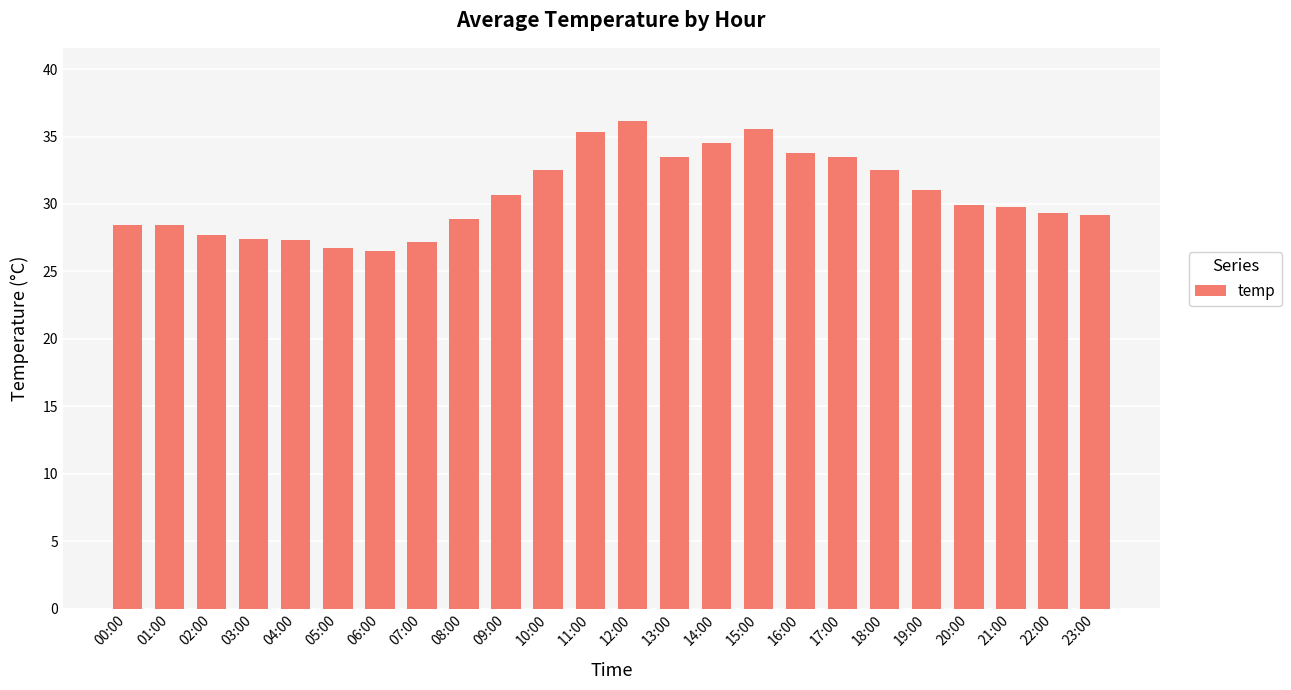

What is the ratio of the value at 17:00 to the value at 04:00?

1.2